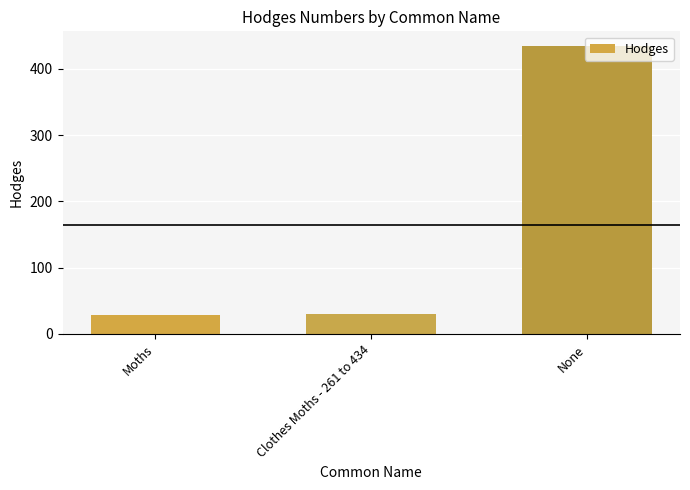

How many categories are shown in the chart?

3